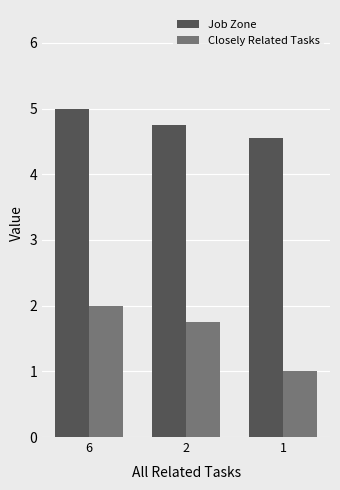

Is the value of Job Zone at 2 greater than the value of Closely Related Tasks at 2?

Yes